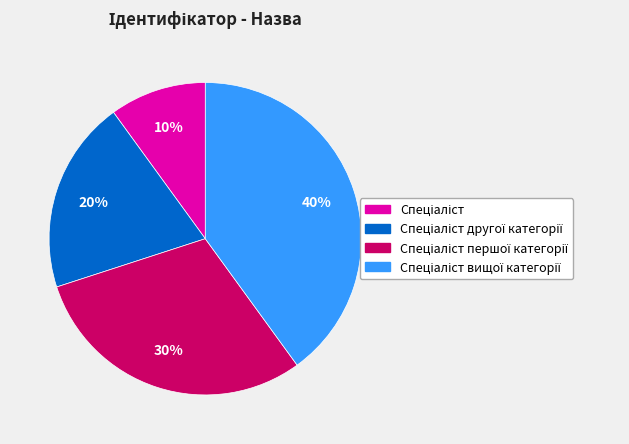

Is there a majority slice in this chart?

No